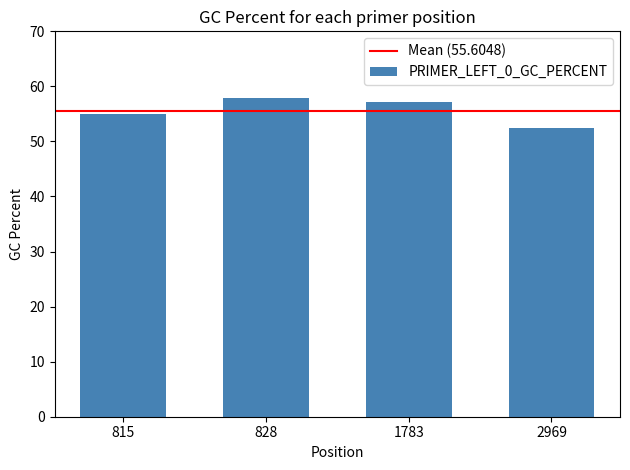

The chart shows a value of 13.9 at 1783. True or false?

False